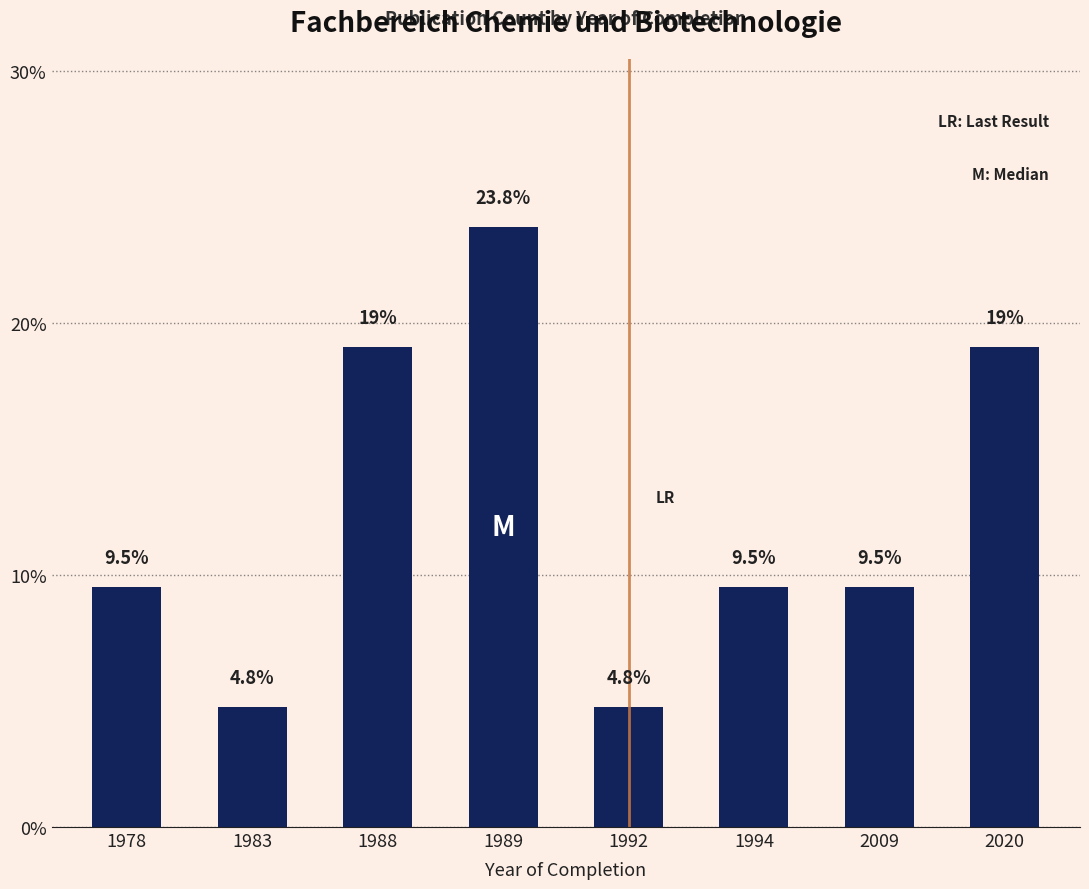

Are the bars horizontal?

No